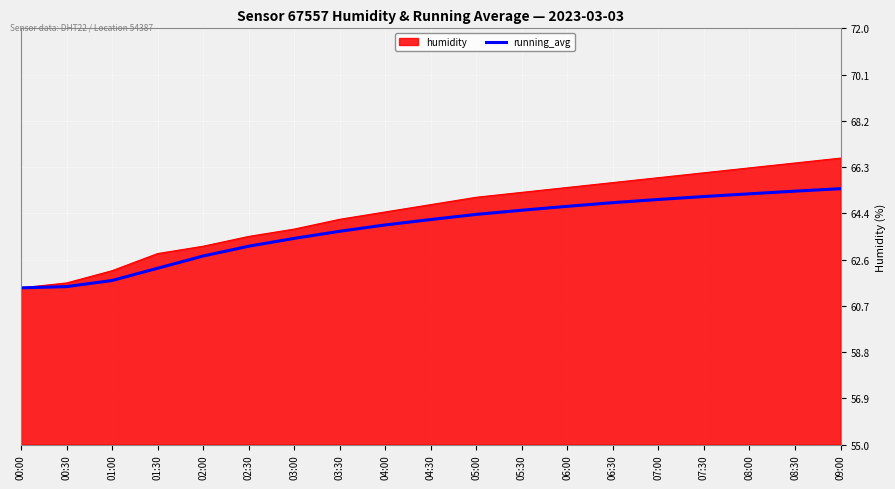

Between 01:30 and 06:30, which series saw the biggest shift?

humidity